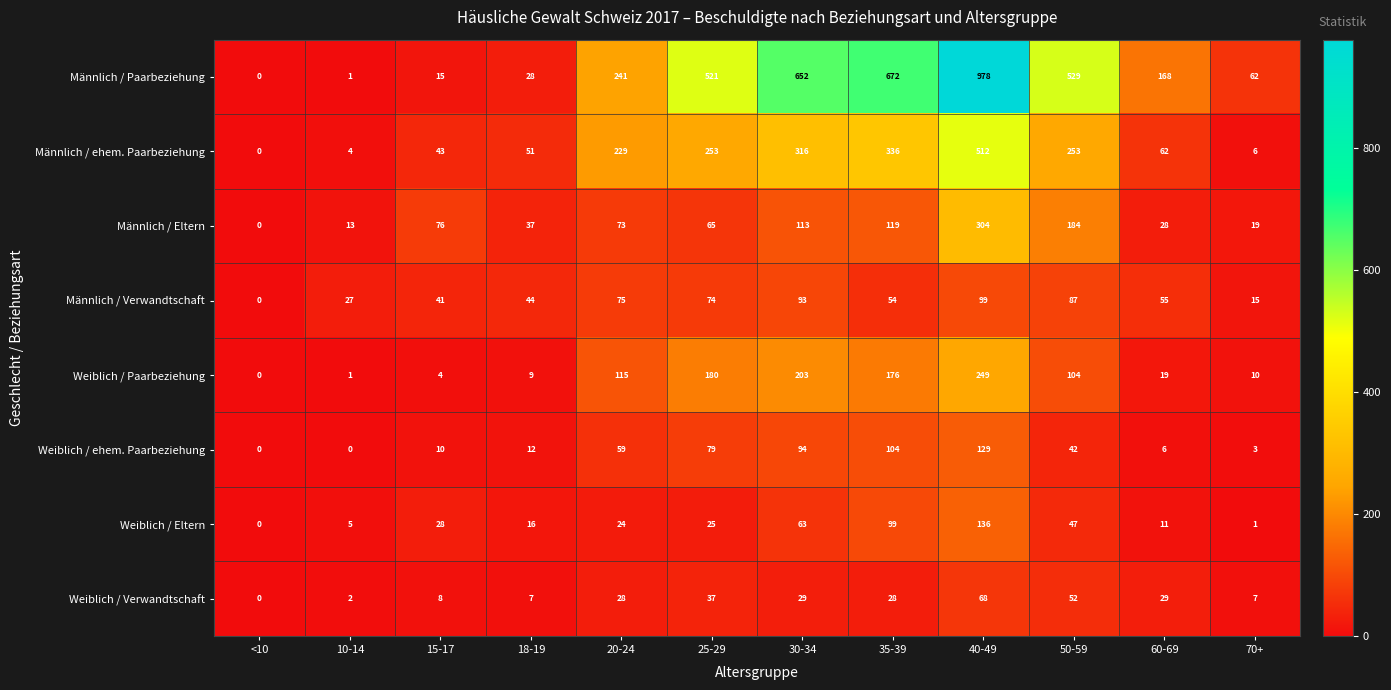

Between 18-19 and 35-39, which series saw the biggest shift?

Männlich / Paarbeziehung